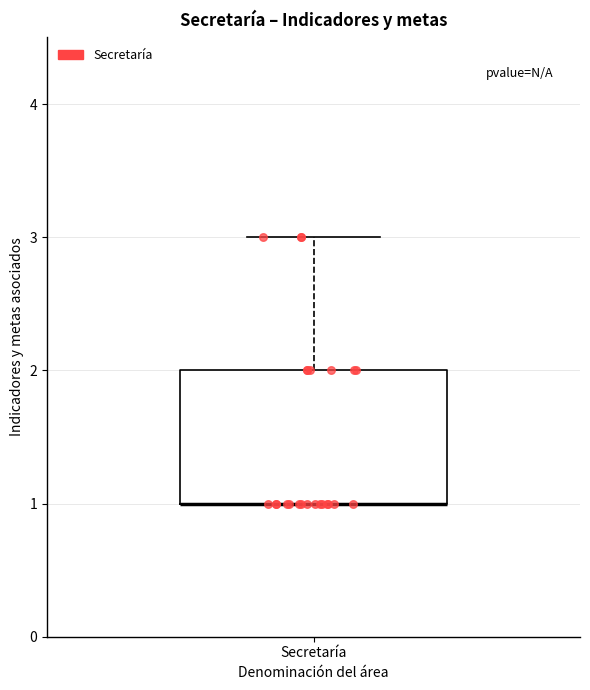

Where is the upper edge of the box for Secretaría on the y-axis? The values are not printed on the chart, so give them approximately, as read against the axis.

2